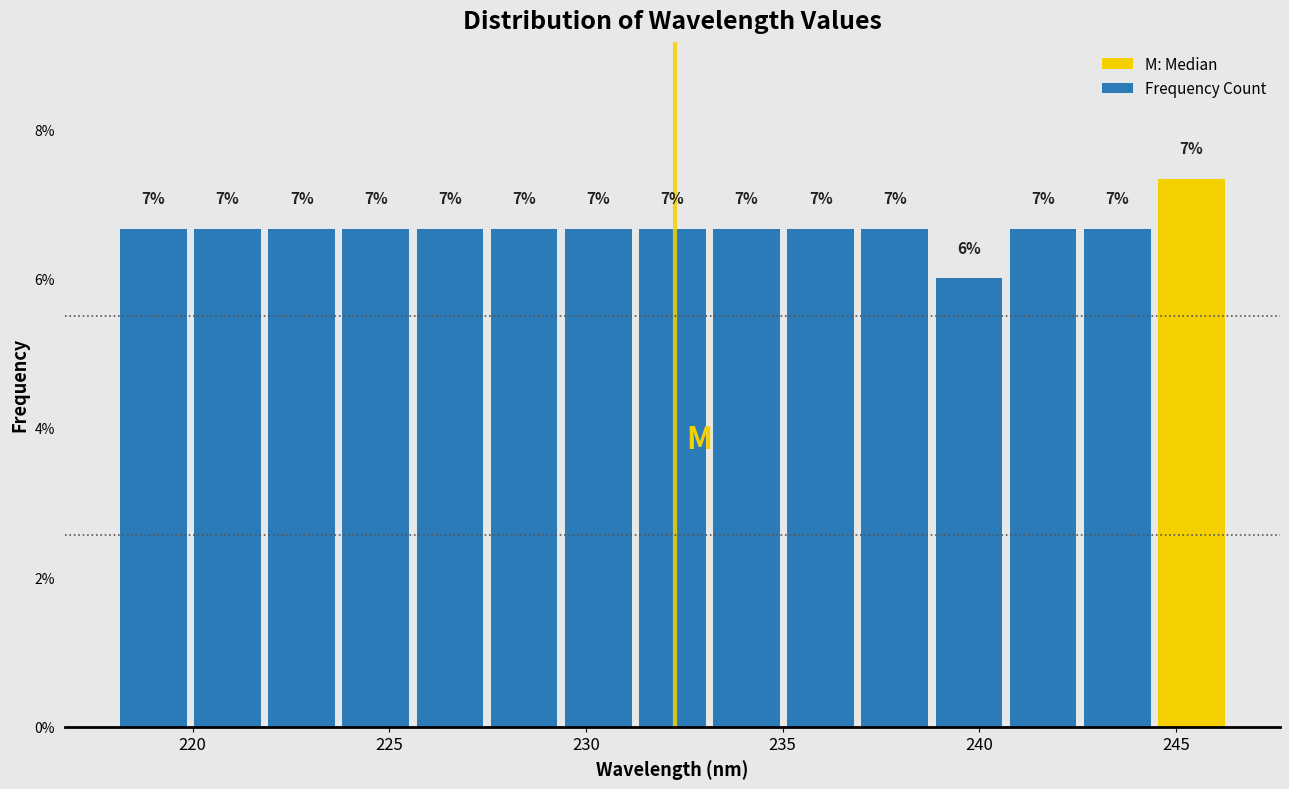

Read against the x-axis, roughly where is the centre of the tallest bar?

245.5